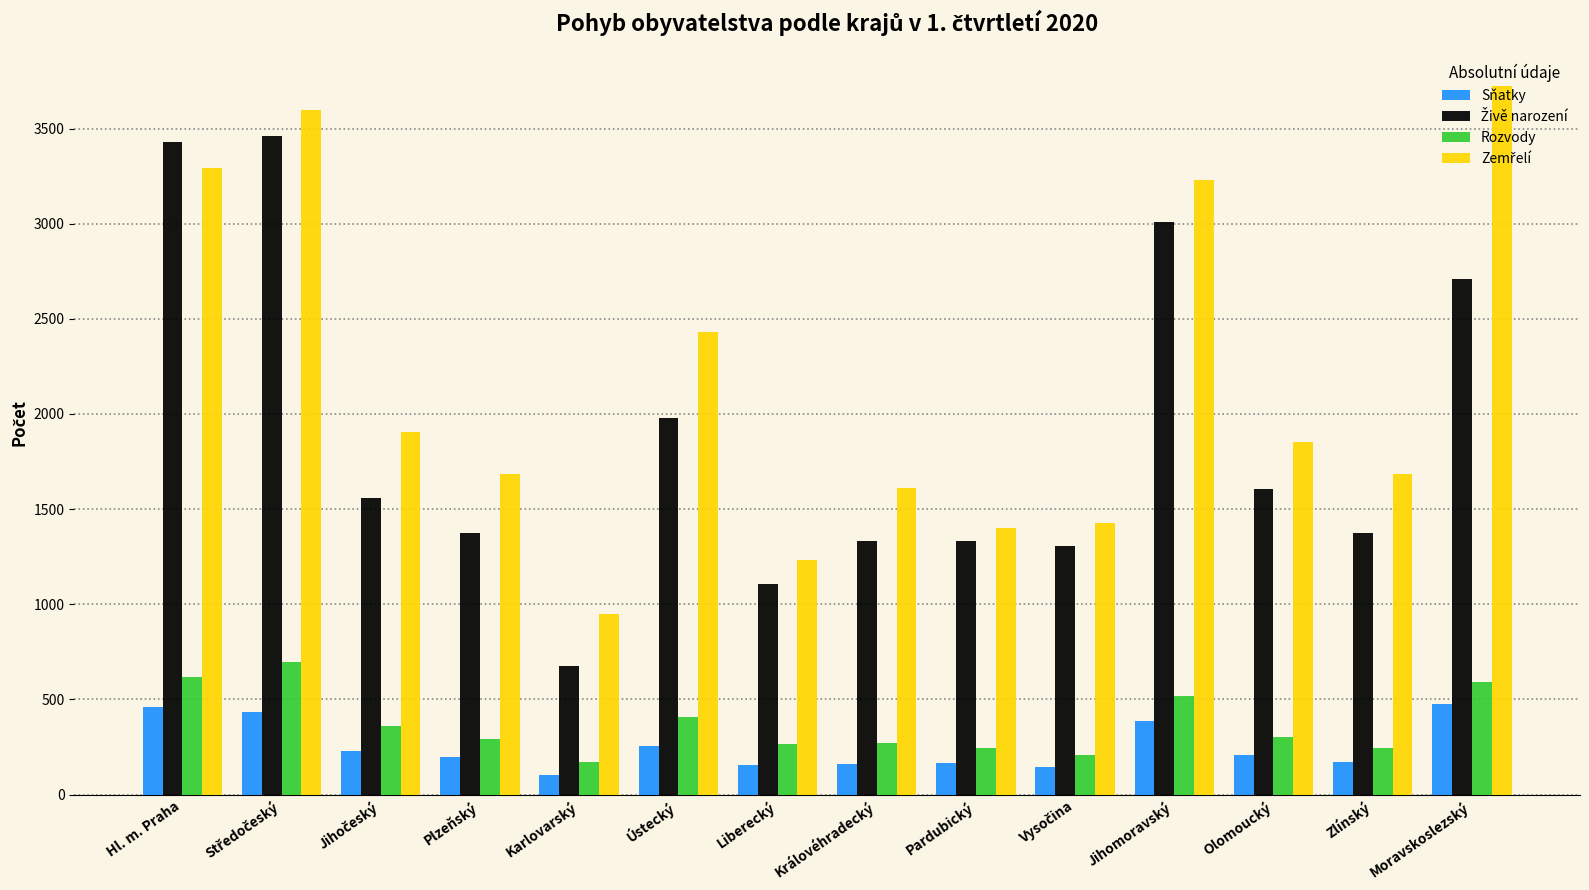

Does the chart contain any negative values?

No